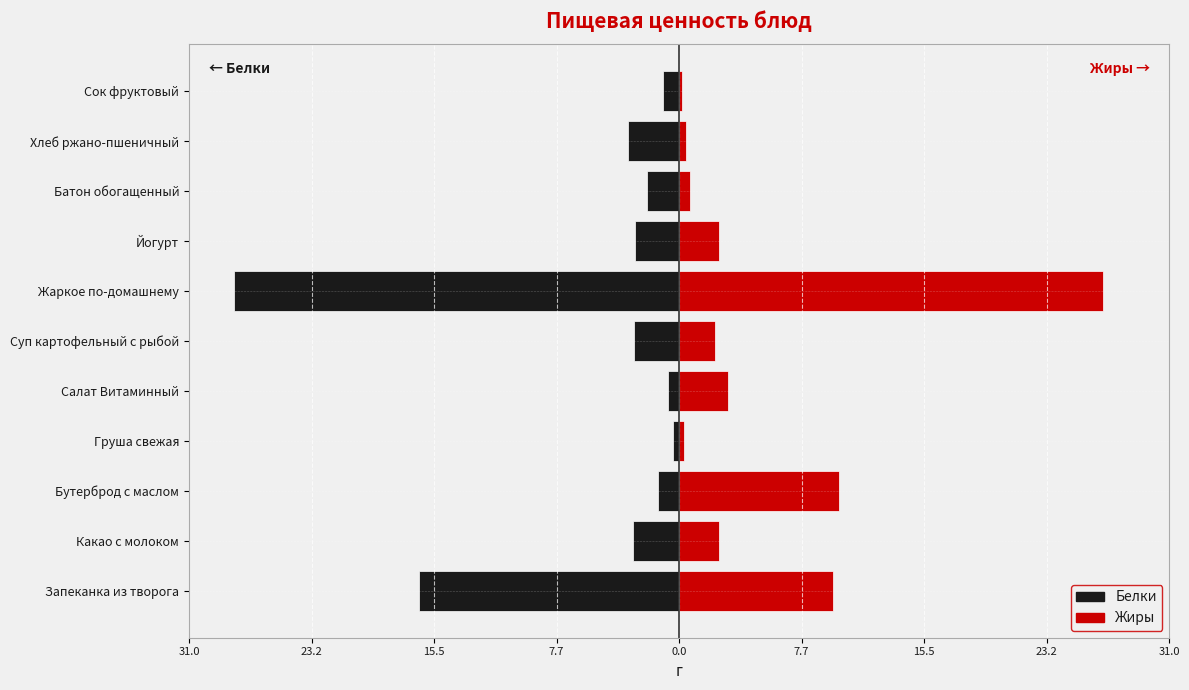

Which series has the largest total across all categories?

Жиры